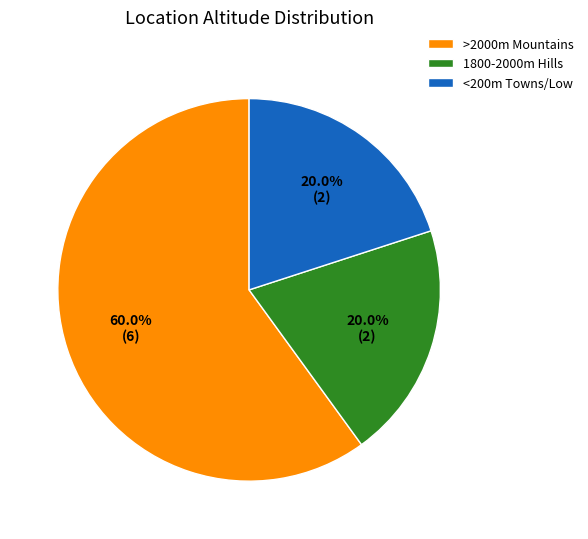

What is the majority slice?

>2000m Mountains